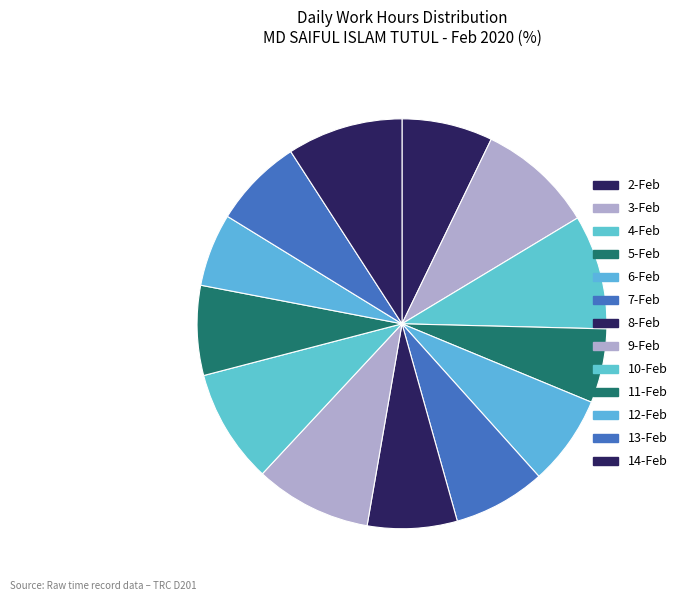

To the nearest percent, what is the combined percentage of 11-Feb and 2-Feb?

14%